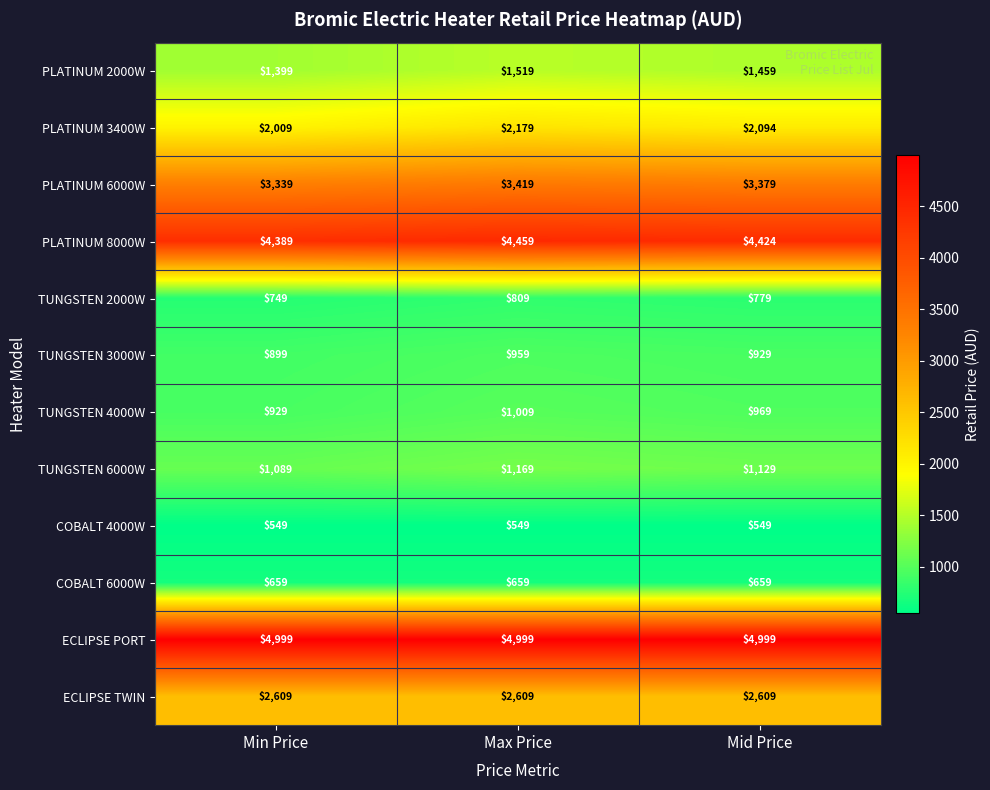

At how many categories does at least one series exceed 3435?

3